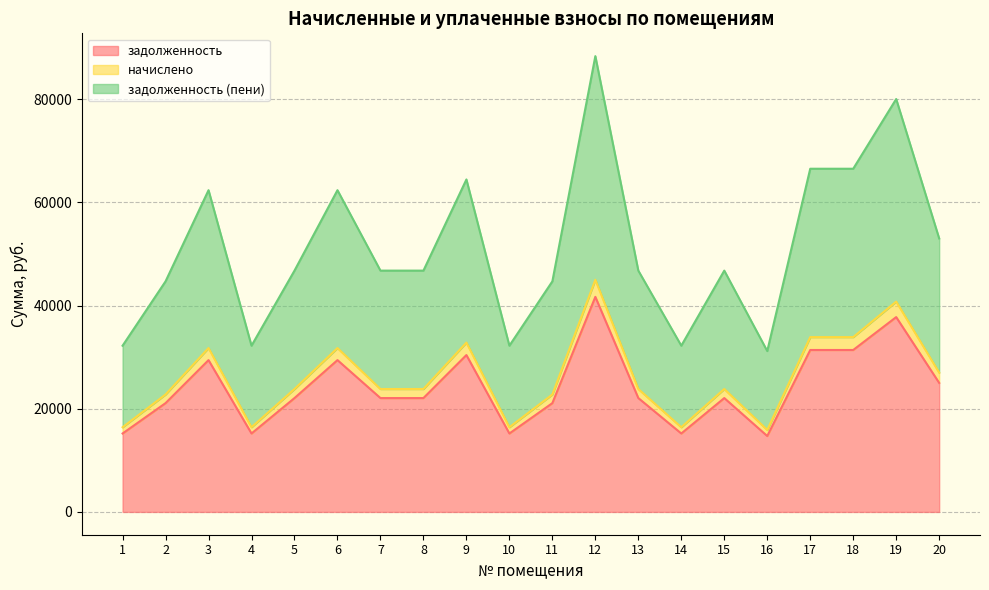

At which category is the sum across all series the highest?

12